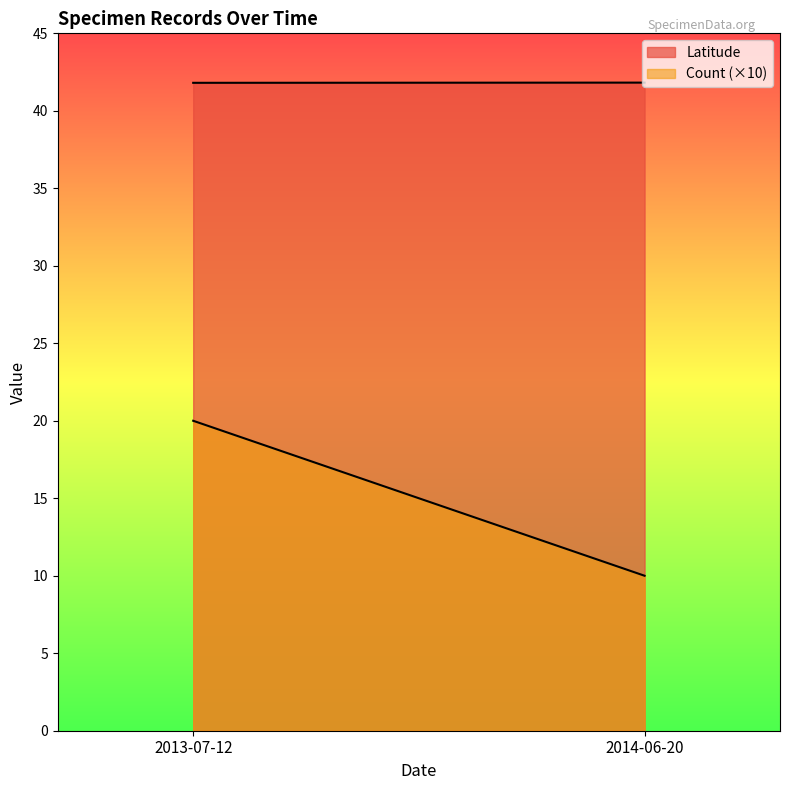

What is the maximum value for Latitude?

41.8